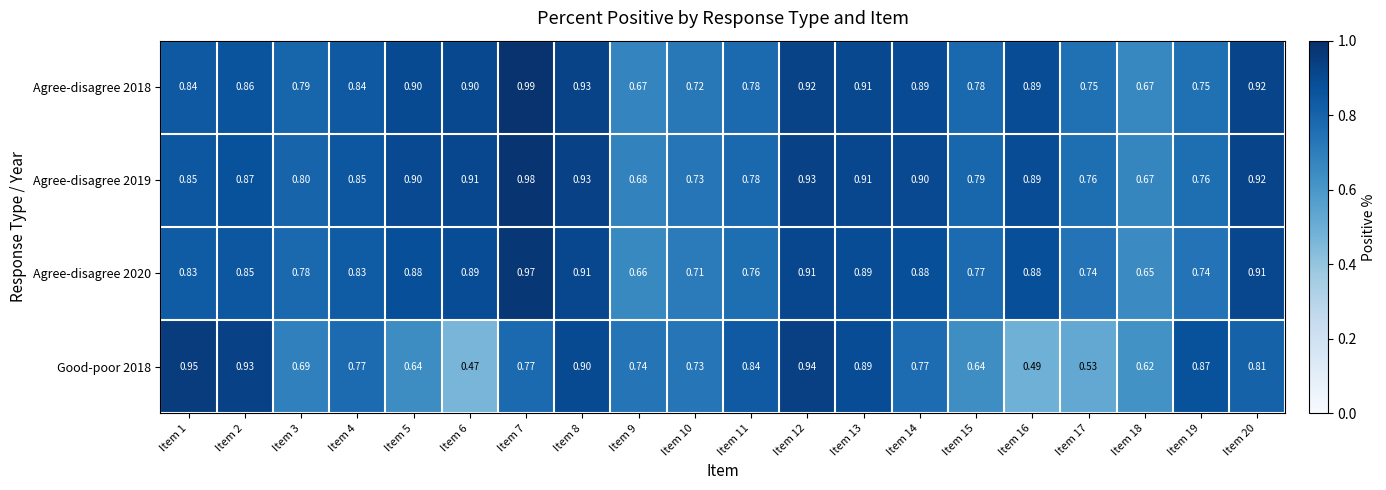

Is the value of Agree-disagree 2020 at Item 12 greater than the value of Agree-disagree 2018 at Item 5?

Yes